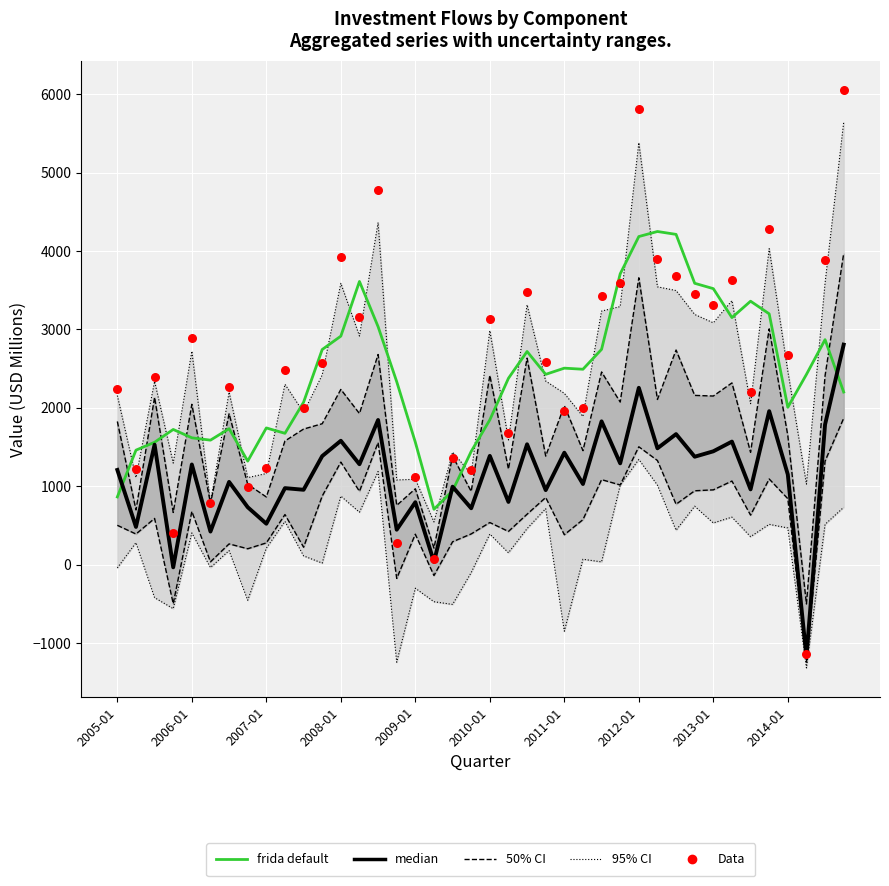

Is the value of frida default at 25 greater than the value of Data at 14?

No